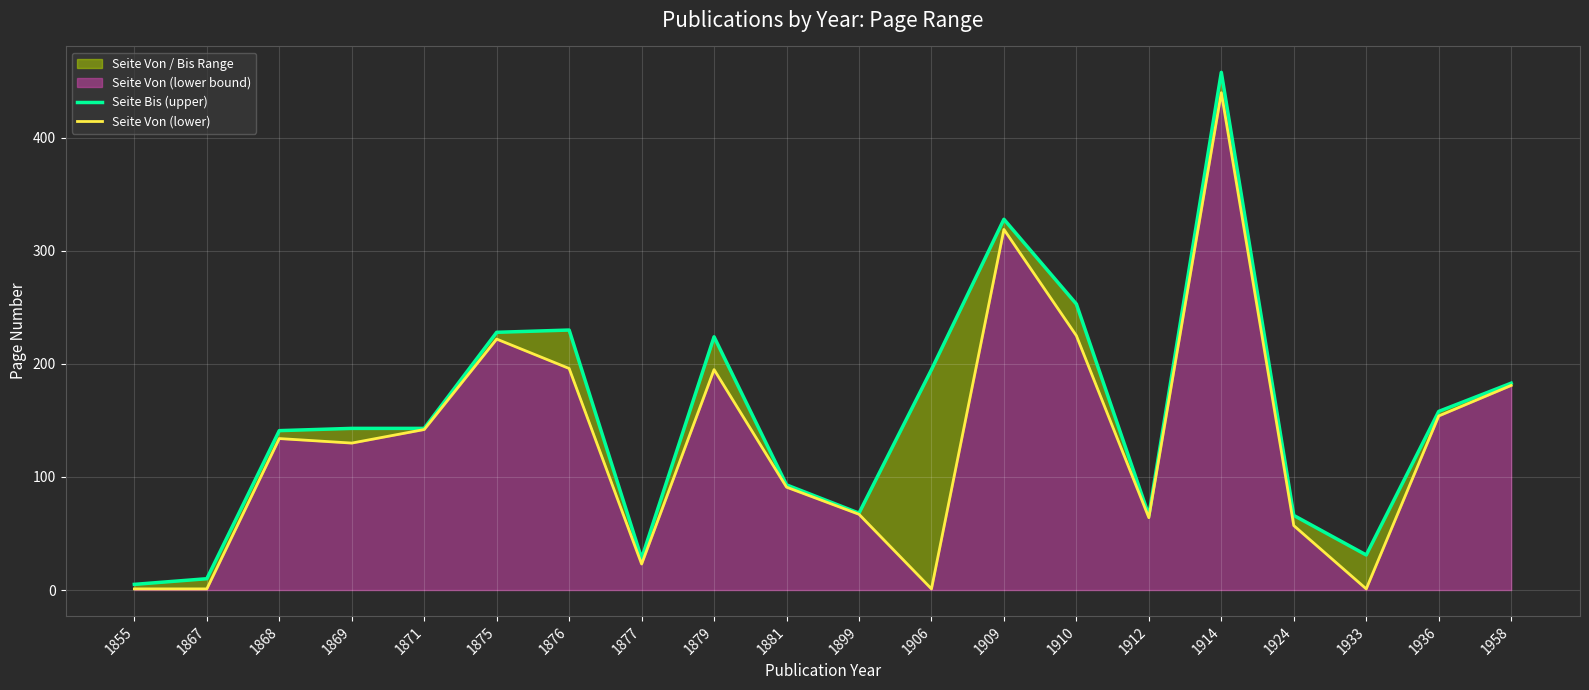

True or false: Seite Bis (upper) and Seite Von (lower) intersect in this chart.

False